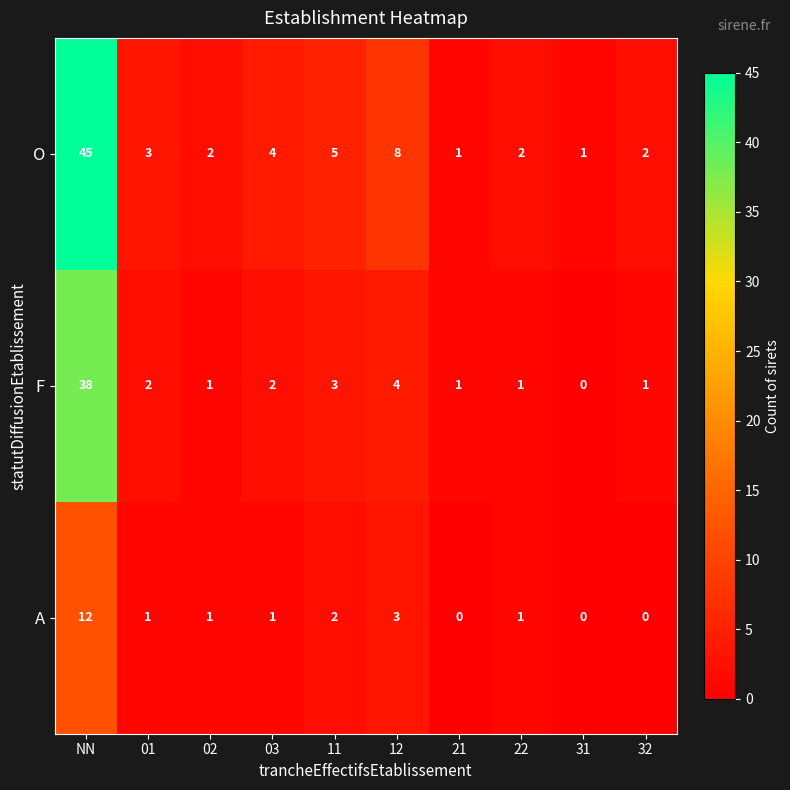

Count the number of data series in this chart.

3